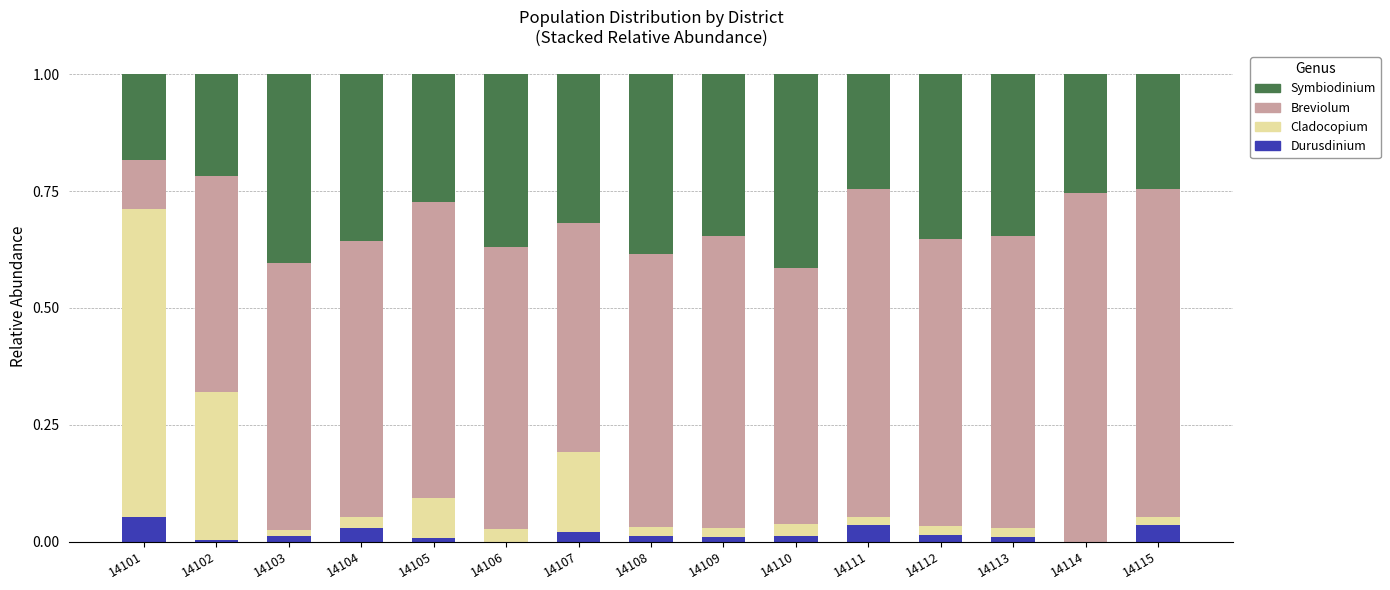

The Durusdinium series shows 0.0 at 14109. True or false?

True